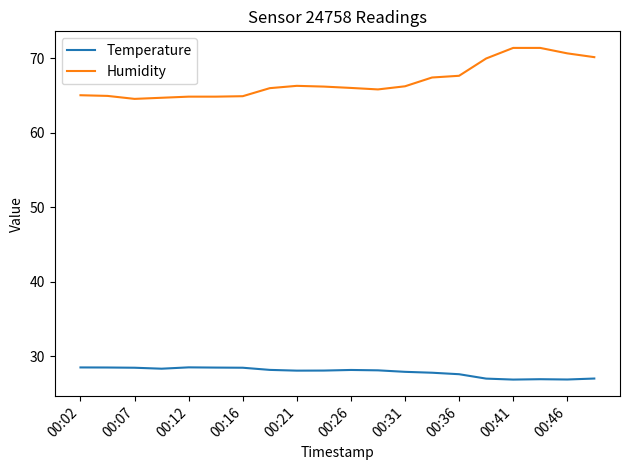

Which series has the largest range (max minus min)?

Humidity